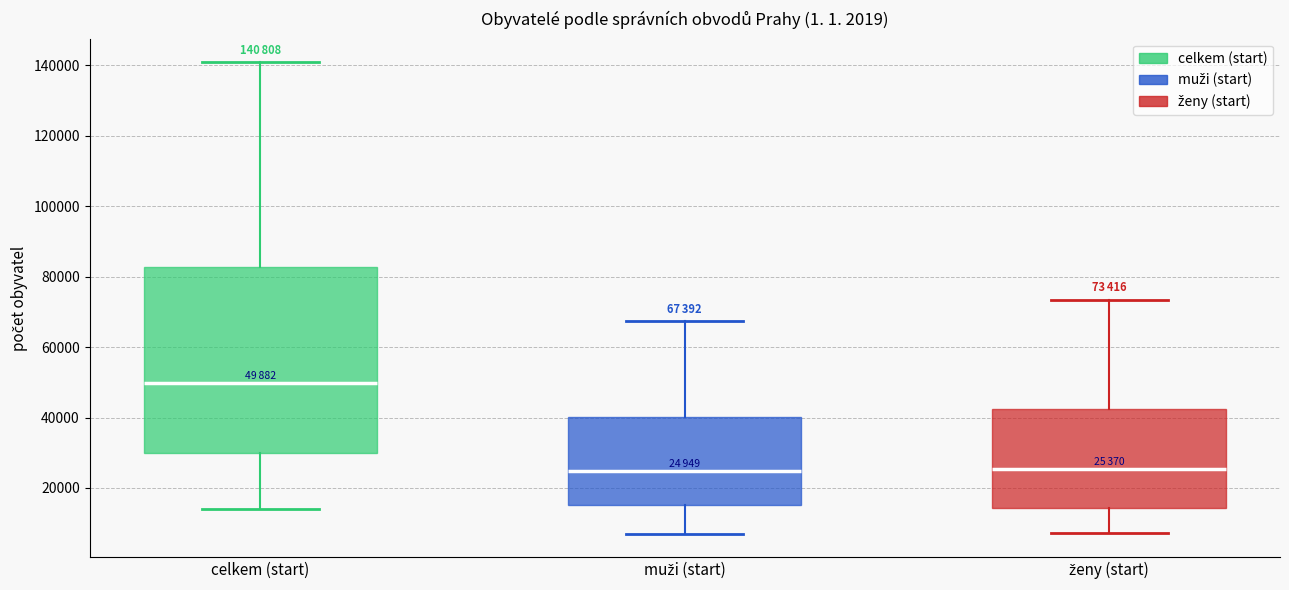

Where does the lower whisker of the box for muži (start) end on the y-axis? The values are not printed on the chart, so give them approximately, as read against the axis.

8000